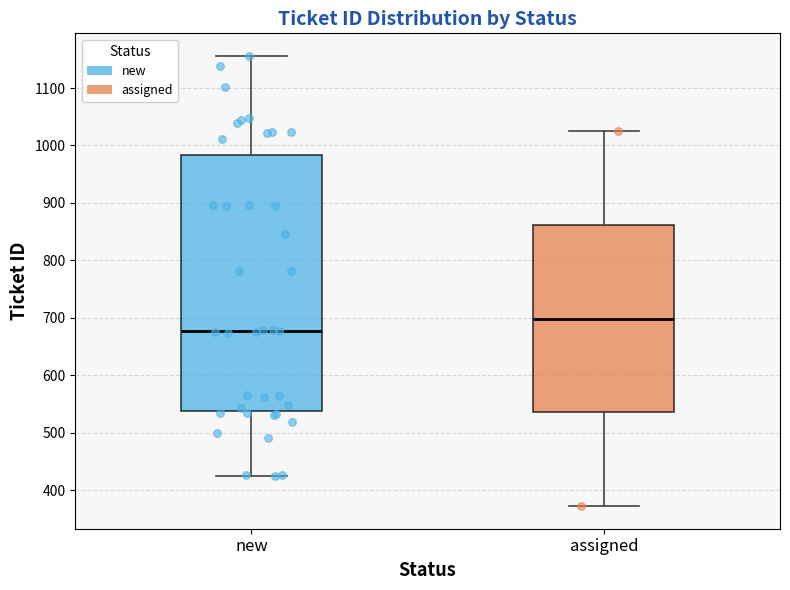

Which box has the highest median line?

assigned